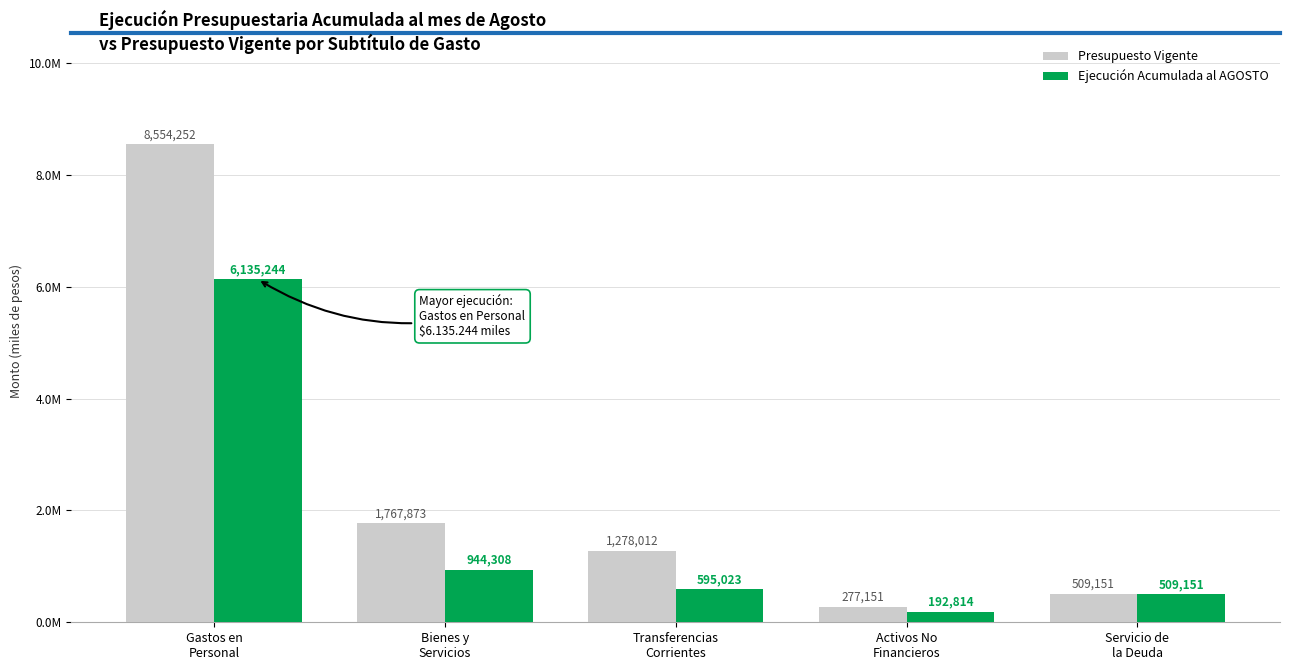

At which category is the sum across all series the highest?

Gastos en
Personal